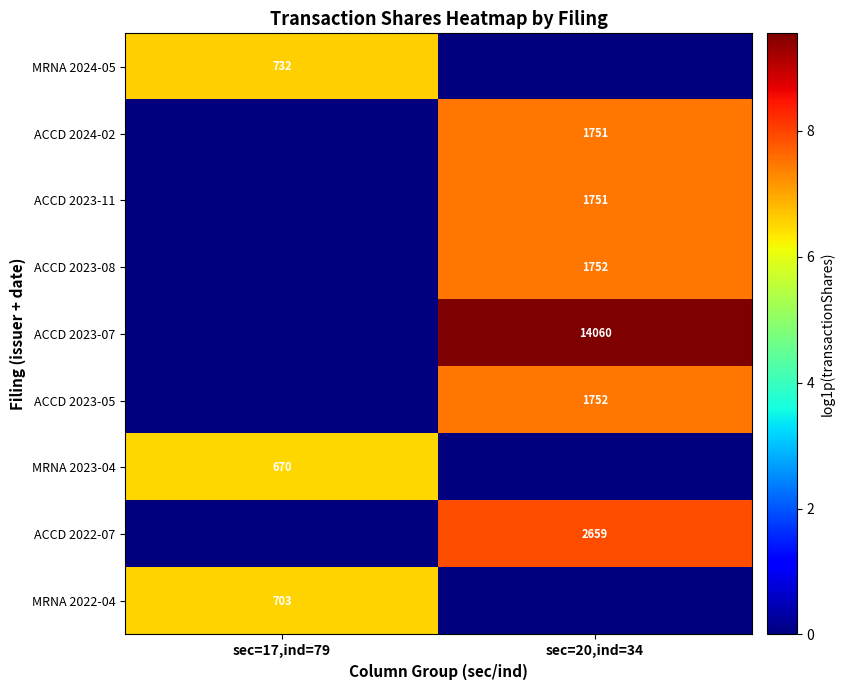

At how many categories does at least one series exceed 8?

1